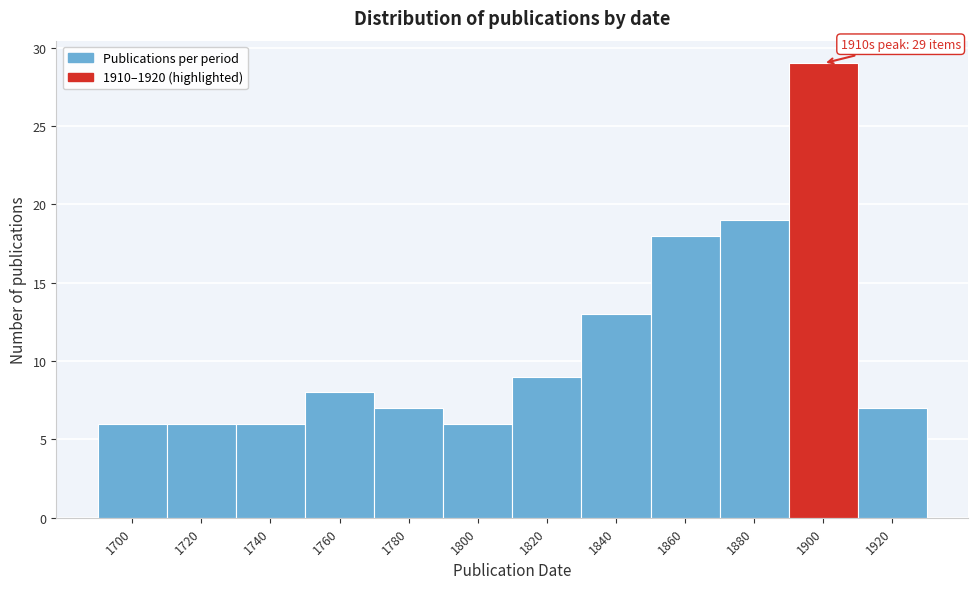

Reading left to right, what are all the values shown in this chart?

1700=6	1720=6	1740=6	1760=8	1780=7	1800=6	1820=9	1840=13	1860=18	1880=19	1900=29	1920=7